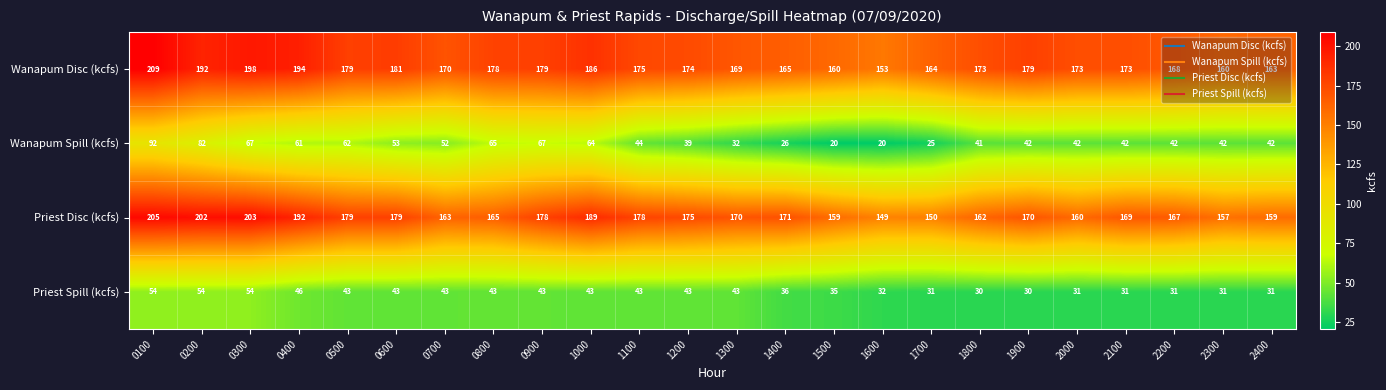

Which category has the highest value across all series?

0100